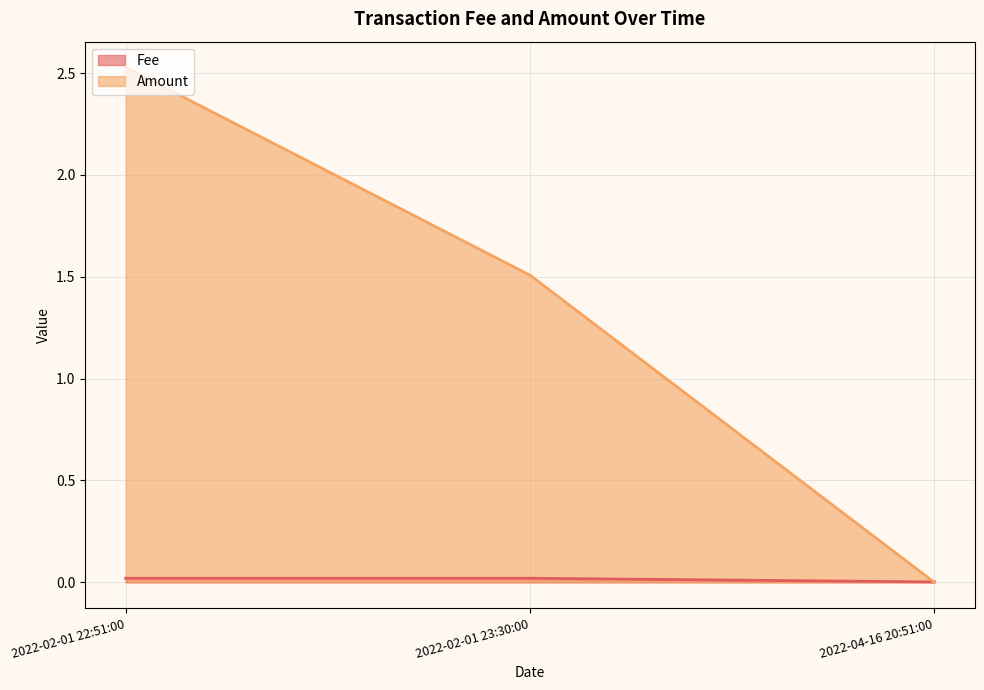

What are all the series names shown in the legend?

Fee, Amount